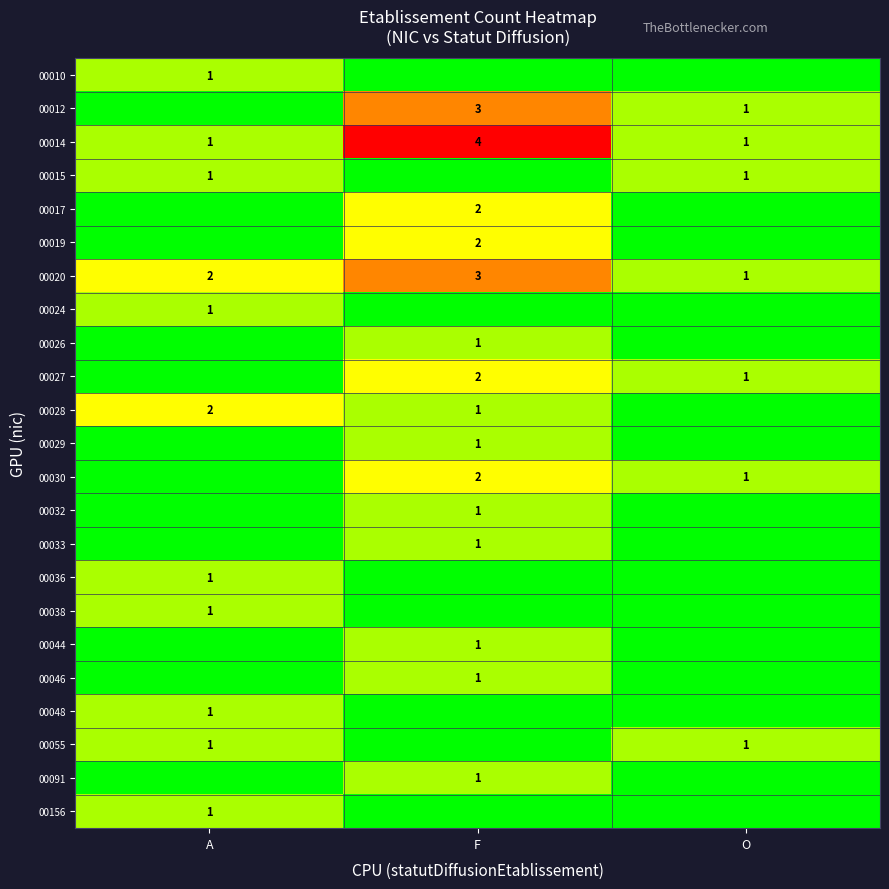

Count the 00020 values in the range 1 to 3.

3